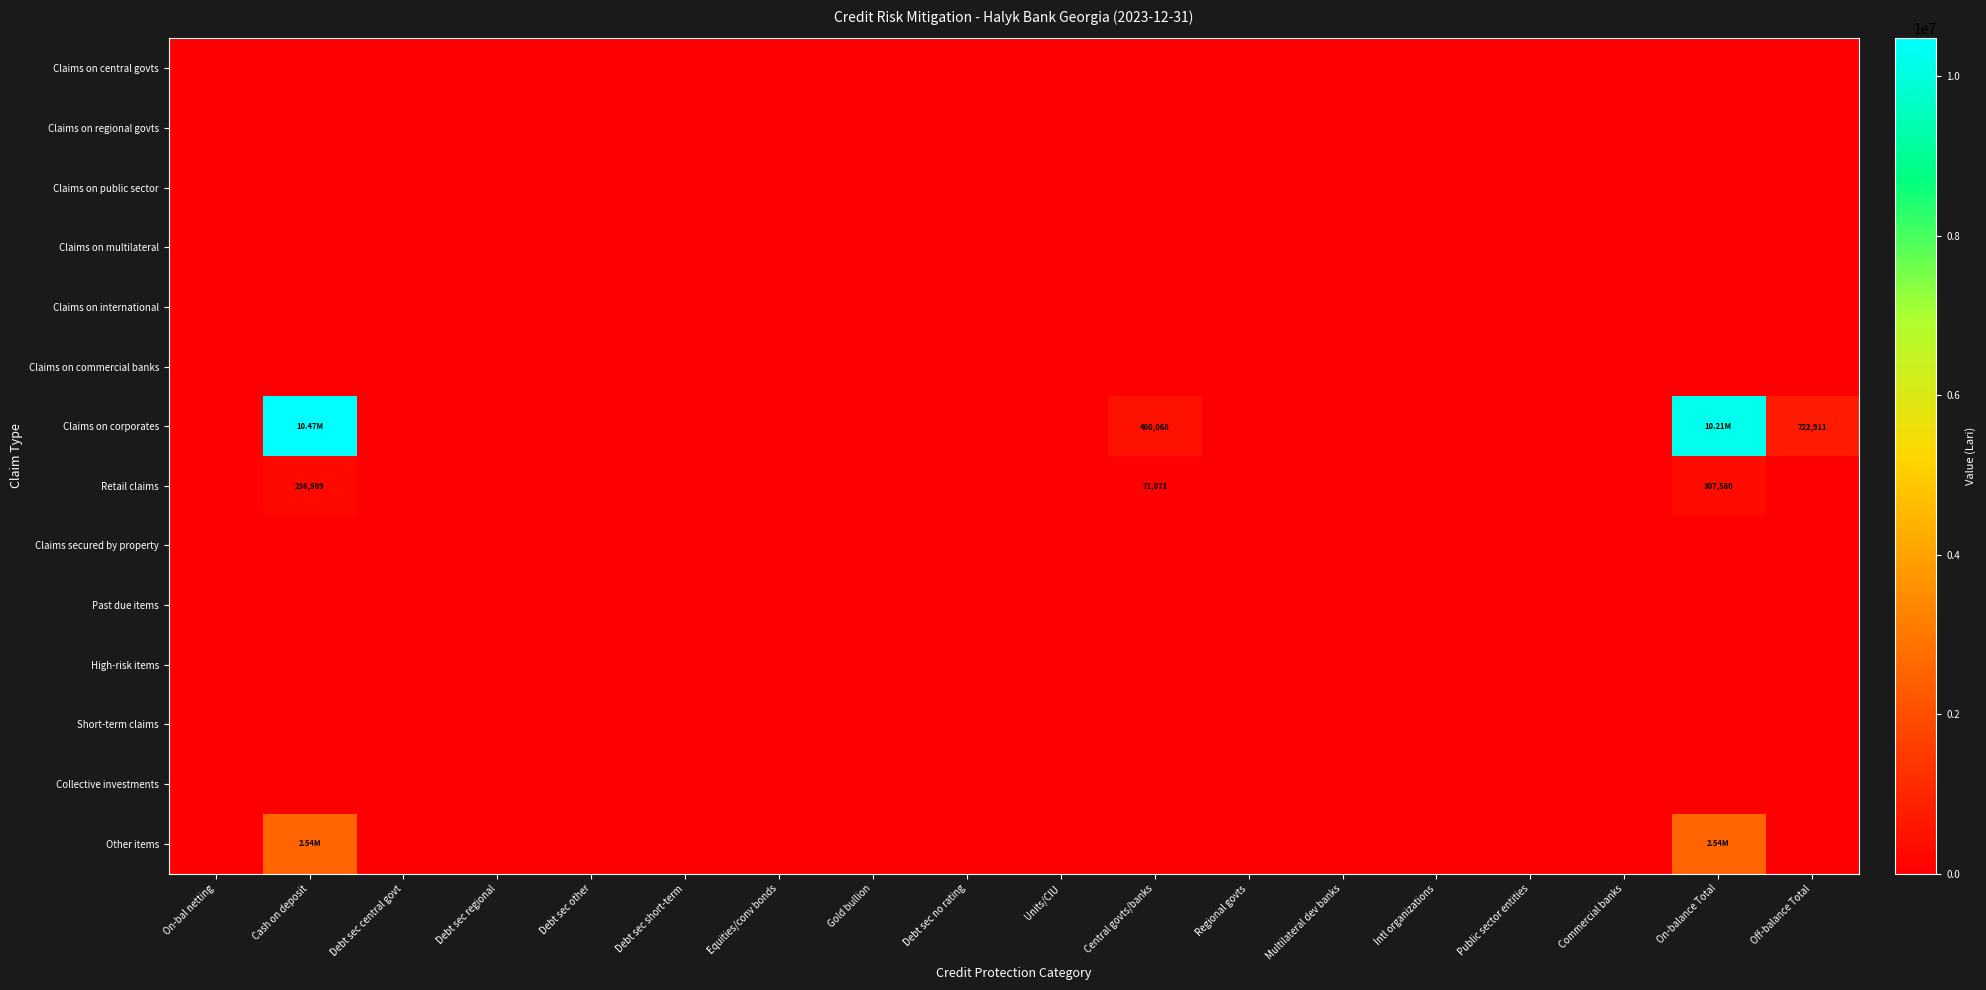

List the labels in order of Claims on regional govts value, smallest first.

On-bal netting, Cash on deposit, Debt sec central govt, Debt sec regional, Debt sec other, Debt sec short-term, Equities/conv bonds, Gold bullion, Debt sec no rating, Units/CIU, Central govts/banks, Regional govts, Multilateral dev banks, Intl organizations, Public sector entities, Commercial banks, On-balance Total, Off-balance Total